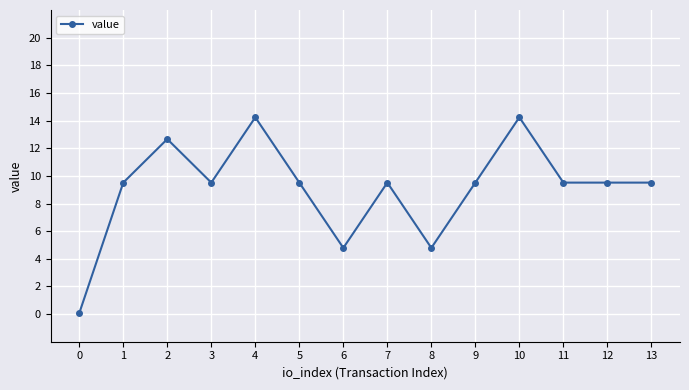

What is the maximum value shown in the chart?

14.2